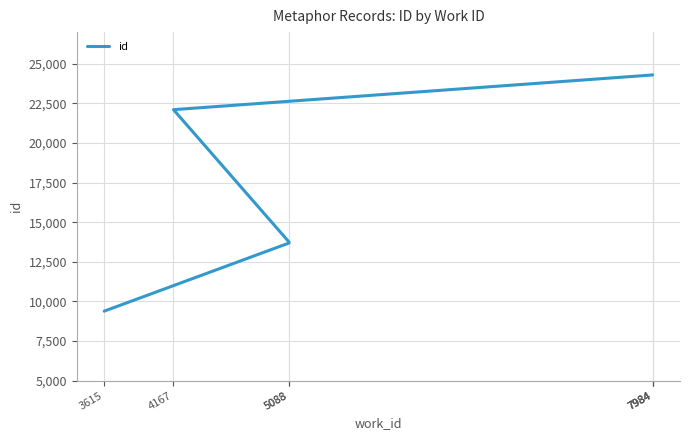

What is the ratio of the value at 5088 to the value at 7984?

0.6